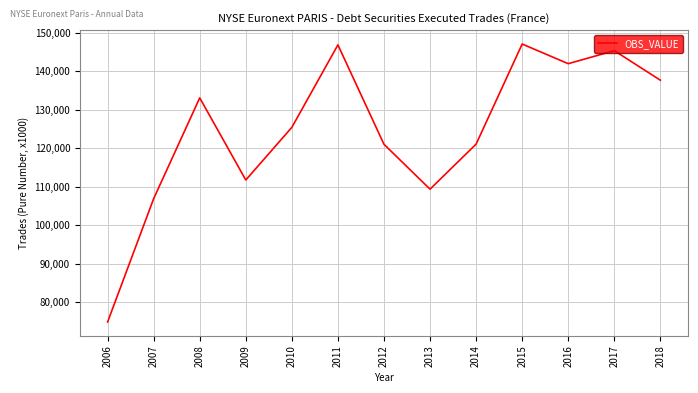

Approximately how many times larger is the value at 2015 compared to 2010?

1.2